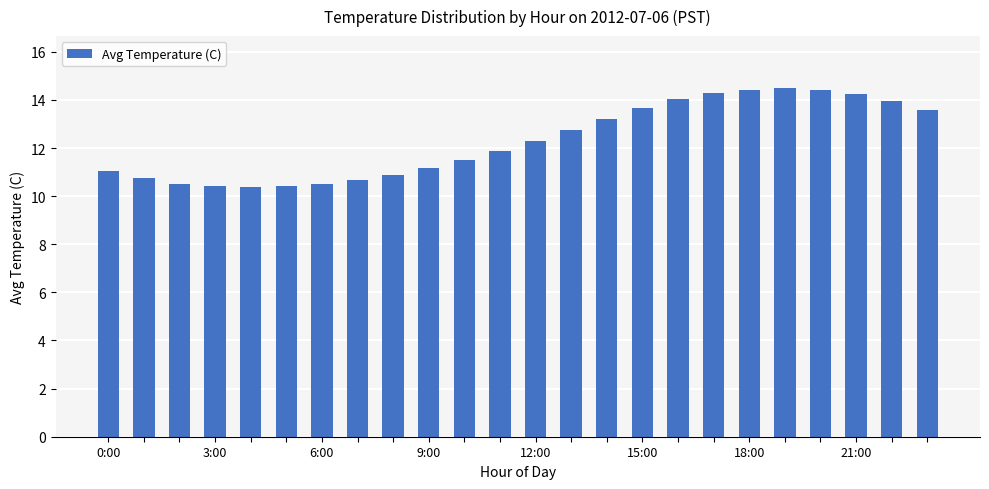

What is the minimum value shown in the chart?

10.4